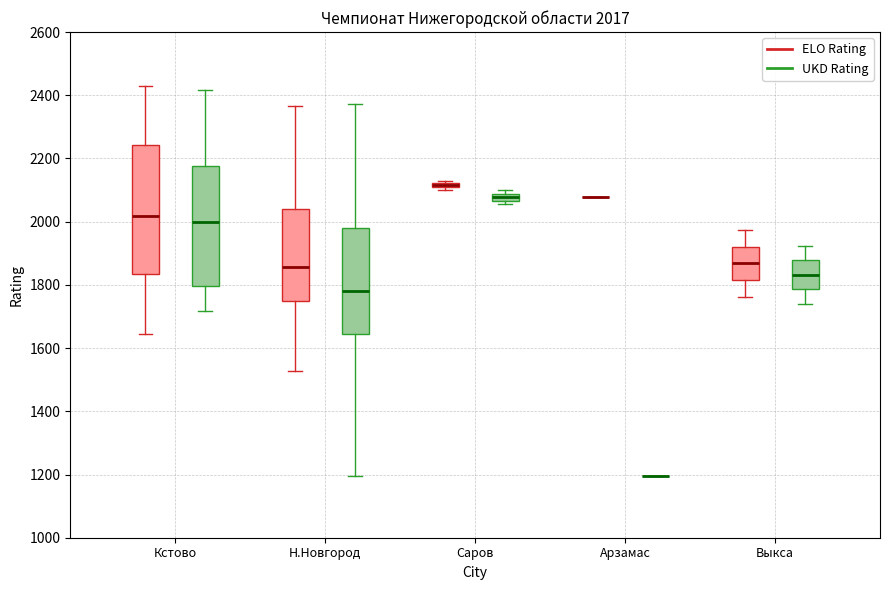

Comparing the boxes themselves (not the whiskers), which one is the tallest?

Кстово (ELO Rating)